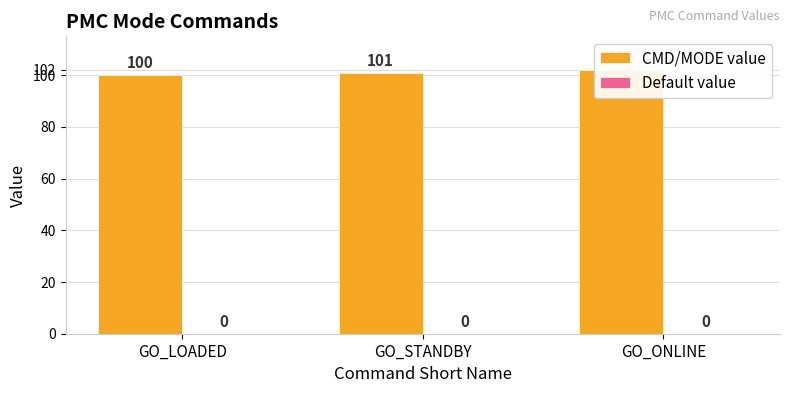

Rank the categories by CMD/MODE value value from highest to lowest.

GO_ONLINE, GO_STANDBY, GO_LOADED